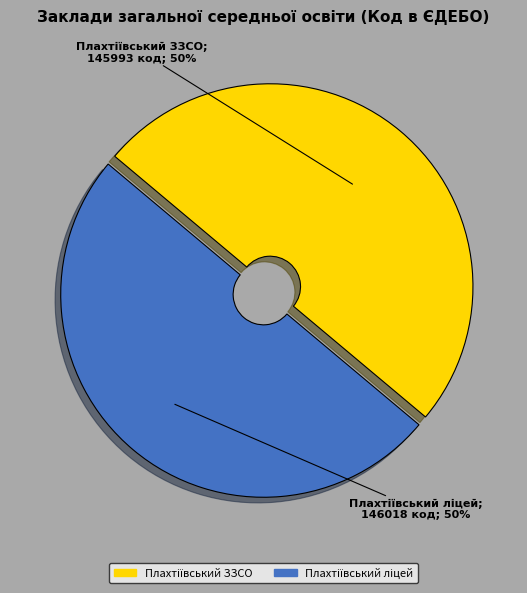

To the nearest percent, what is the average slice percentage?

50%